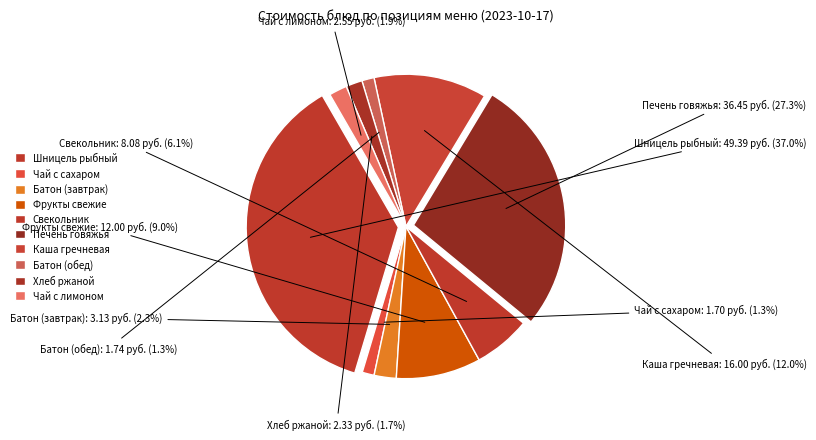

To the nearest percent, what portion does Фрукты свежие represent?

9%